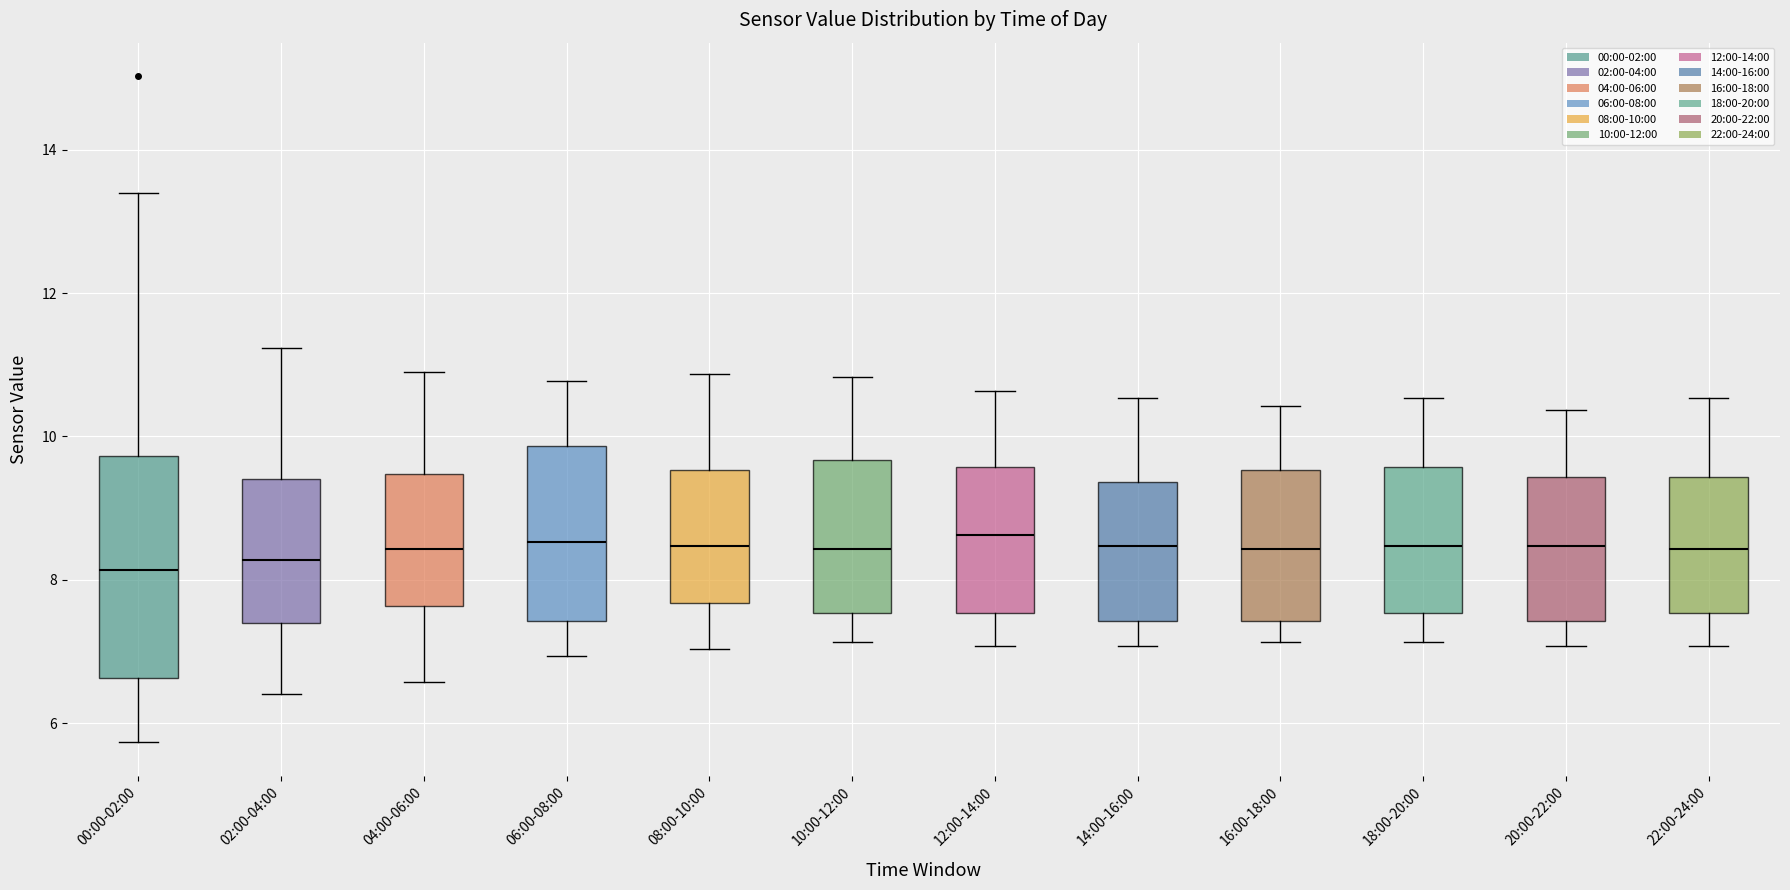

Which box is the tallest, from its lower edge to its upper edge?

00:00-02:00